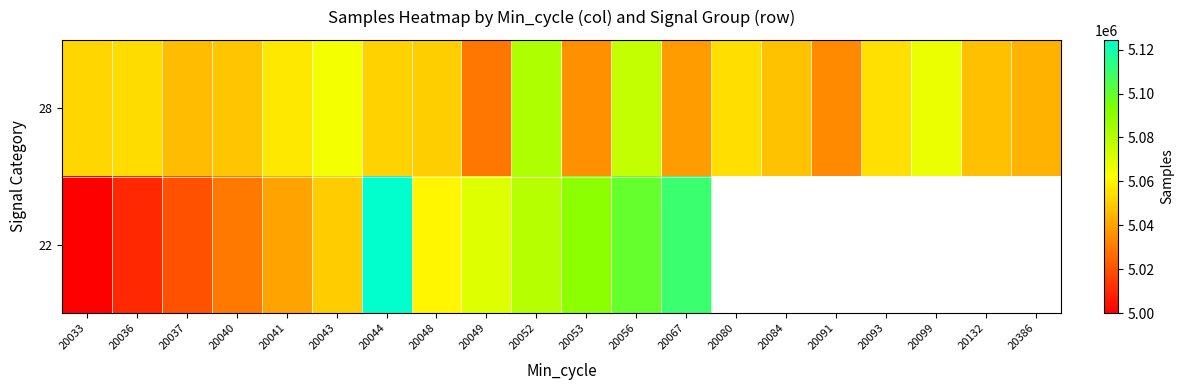

Between 20091 and 20386, which is larger?

20386